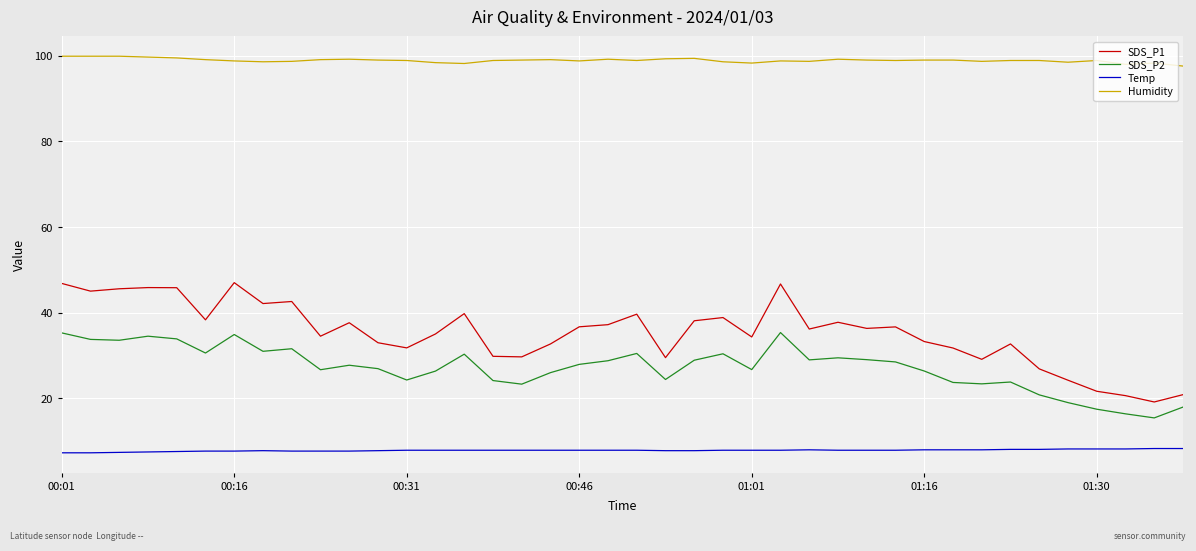

Which series has the widest spread of values?

SDS_P1